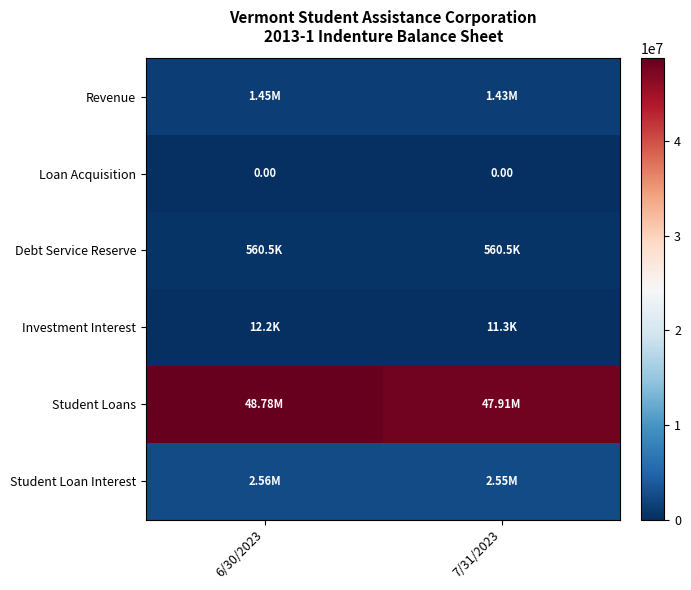

What is the sum of the Student Loans values at 7/31/2023 and 6/30/2023?

96690564.1